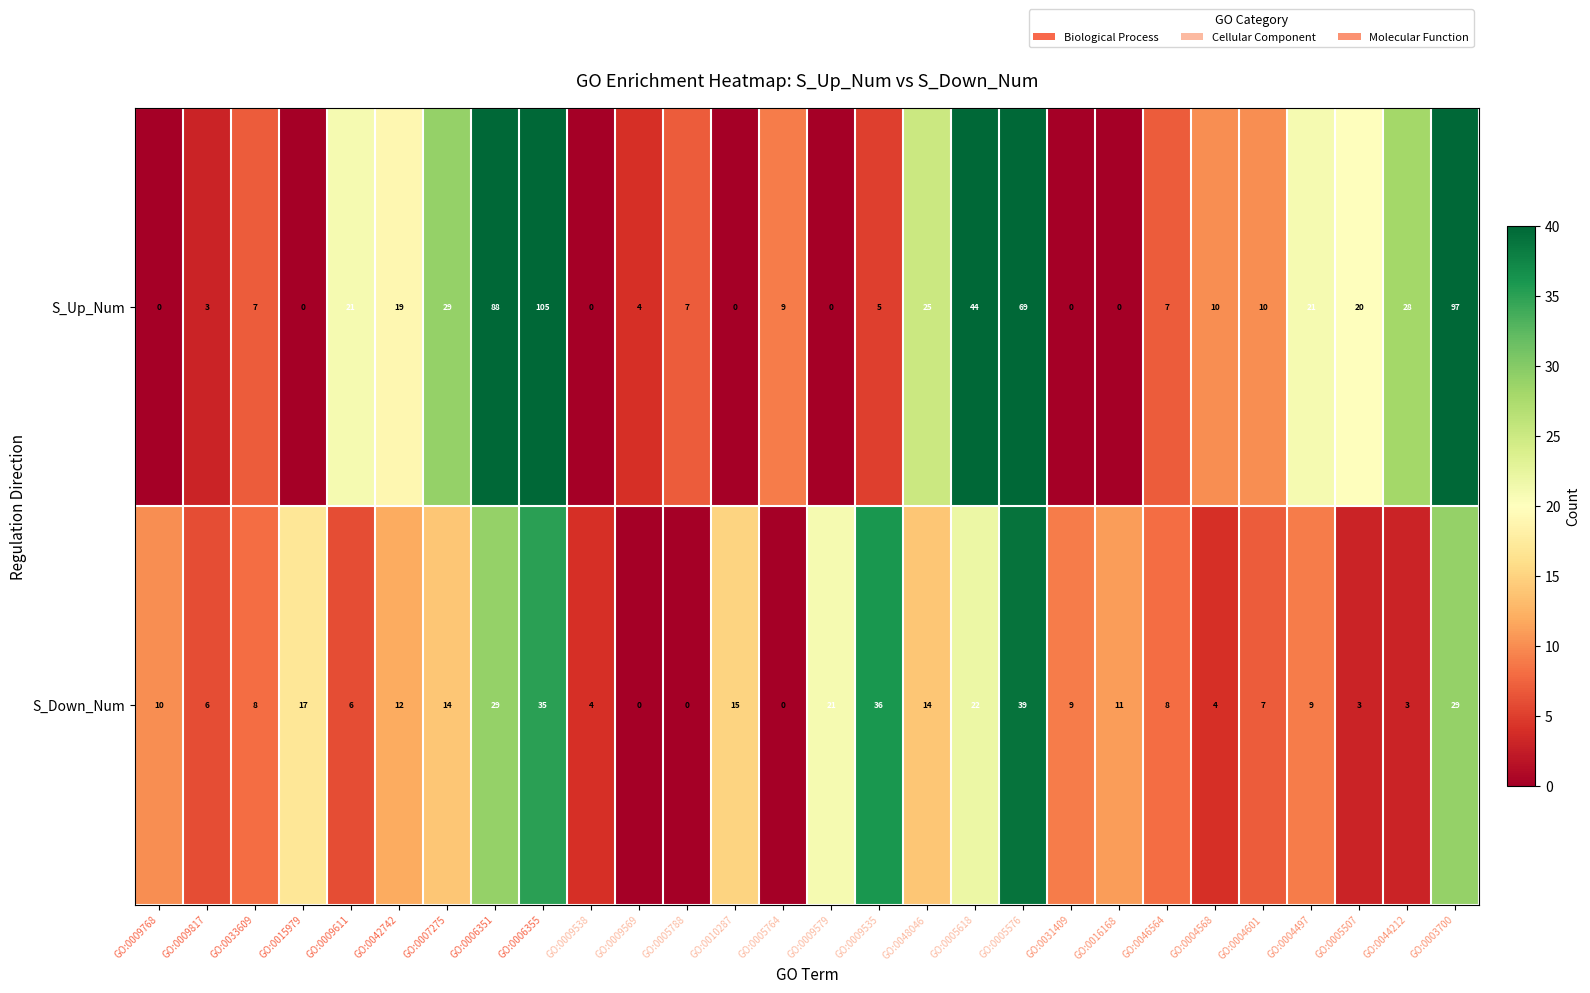

The S_Up_Num series shows 17 at GO:0004568. True or false?

False